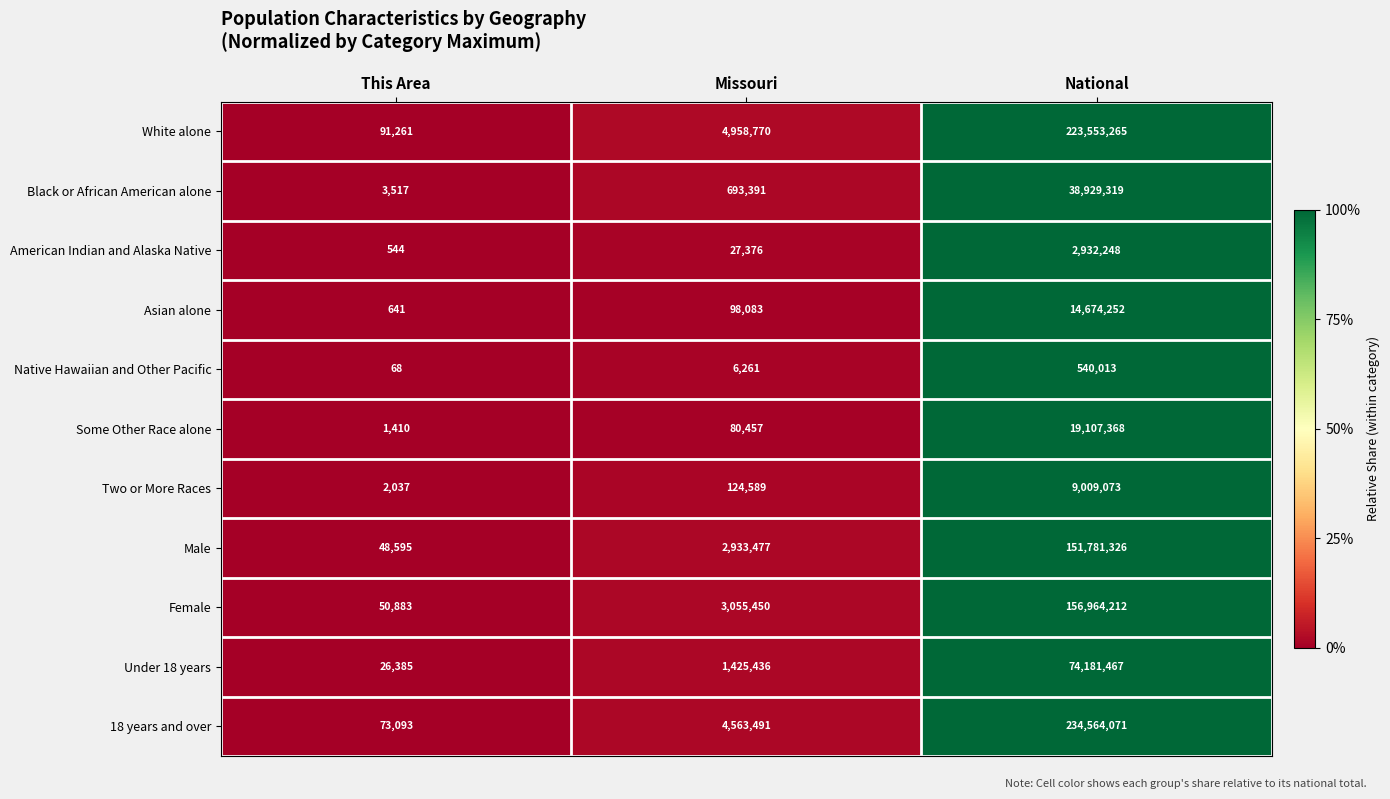

What is the difference between the maximum and minimum values in the Female series?

156913329